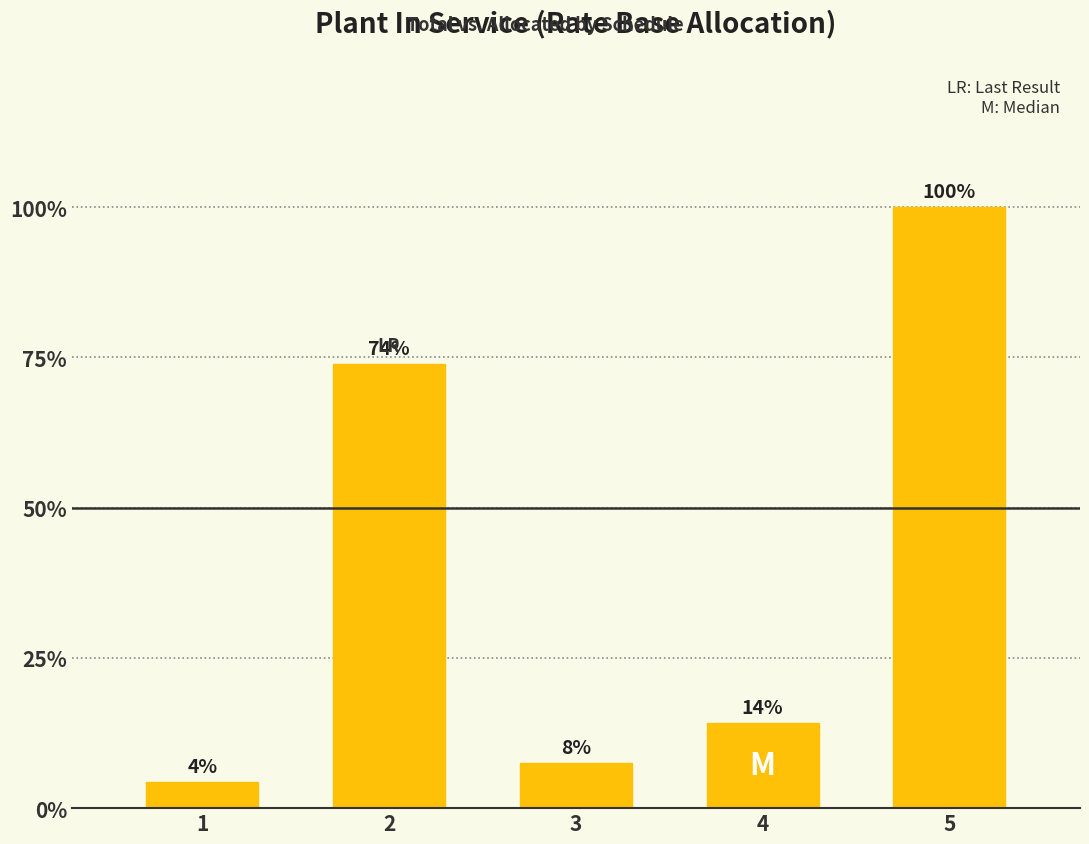

Rank the categories by value from lowest to highest.

1, 3, 4, 2, 5